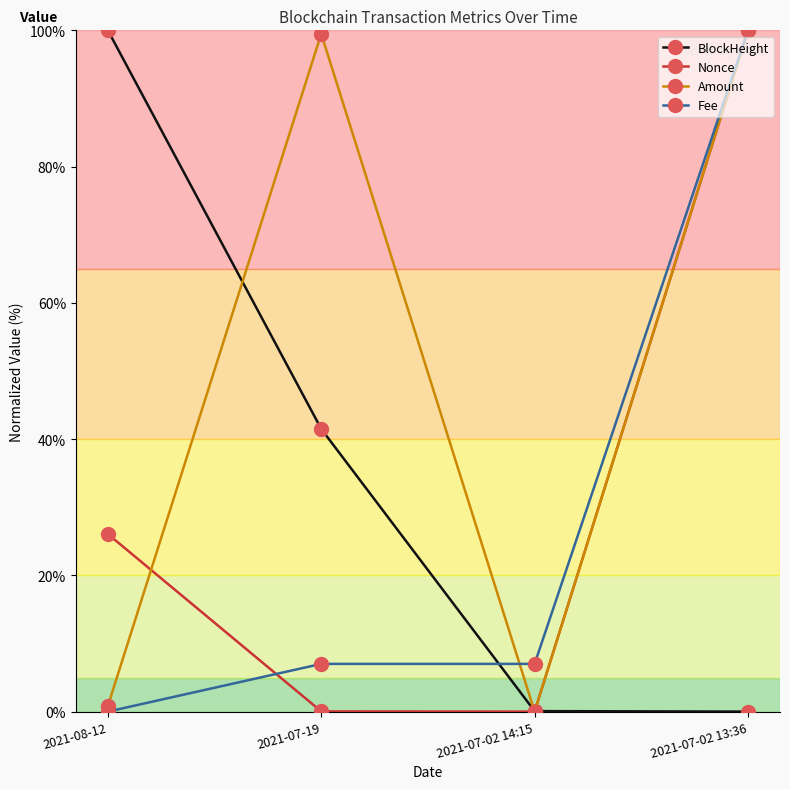

Between 2021-08-12 and 2021-07-19, which series saw the biggest shift?

Amount